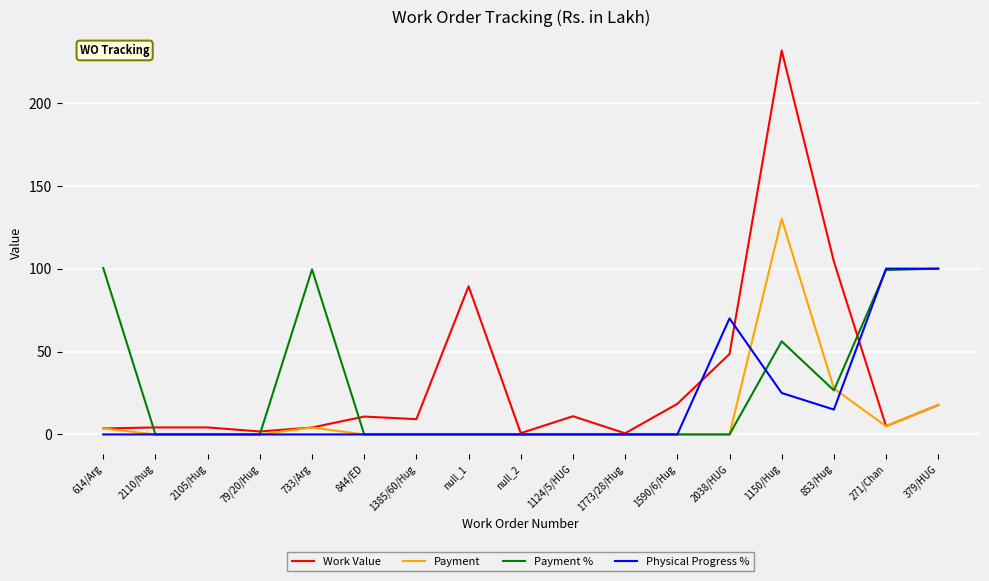

Which series has the widest spread of values?

Work Value